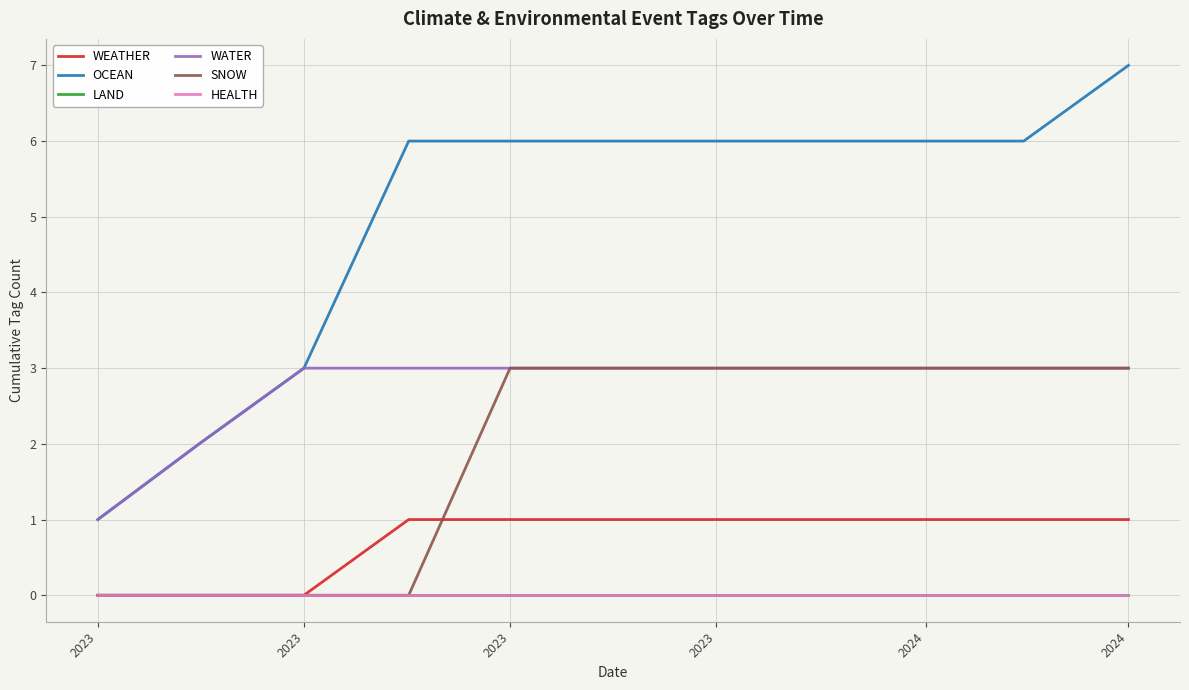

What is the sum of all OCEAN values?

55